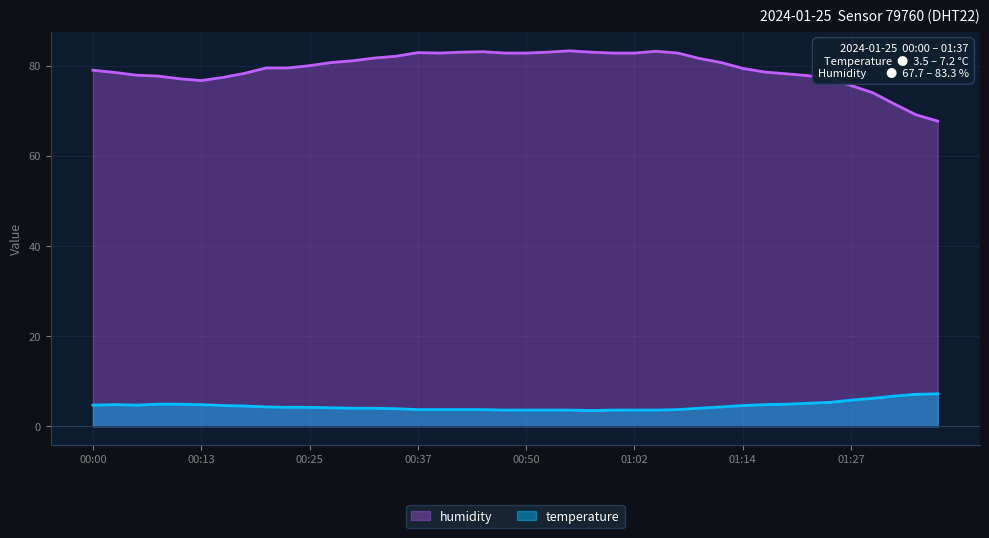

Does the chart display data point markers on the line(s)?

No